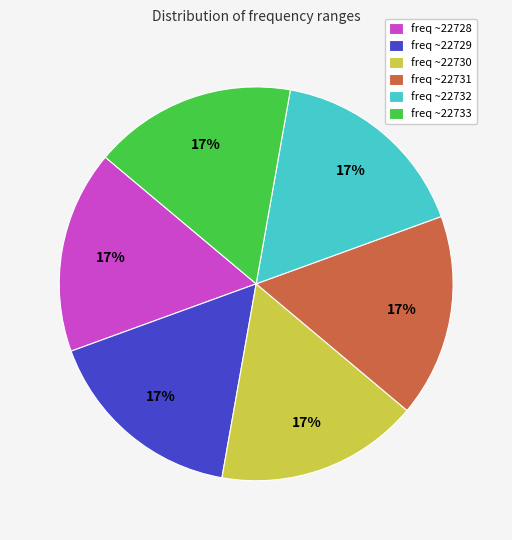

What is the ratio of the value at freq ~22731 to the value at freq ~22728?

1.0